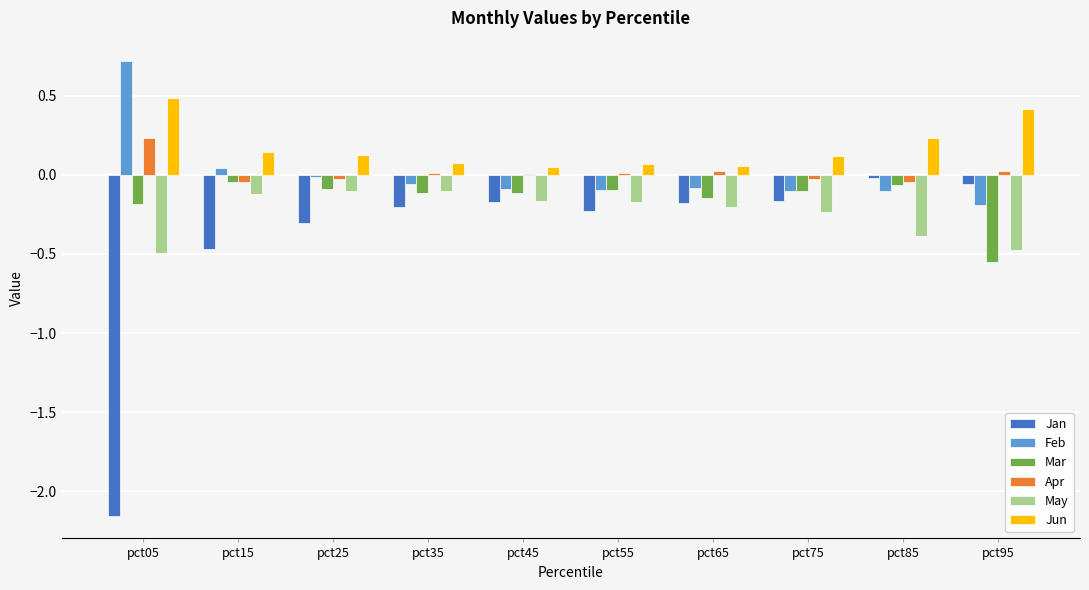

Between pct15 and pct85, which series saw the biggest shift?

Jan